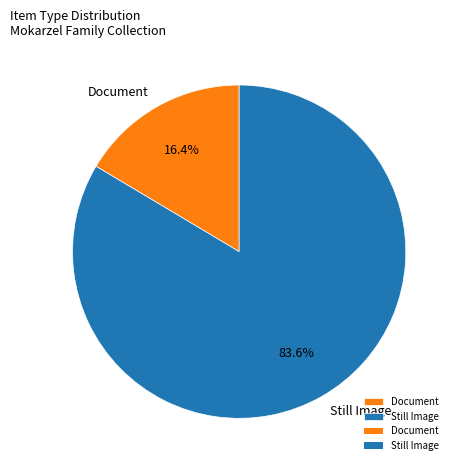

Rank the categories by value from highest to lowest.

Still Image, Document